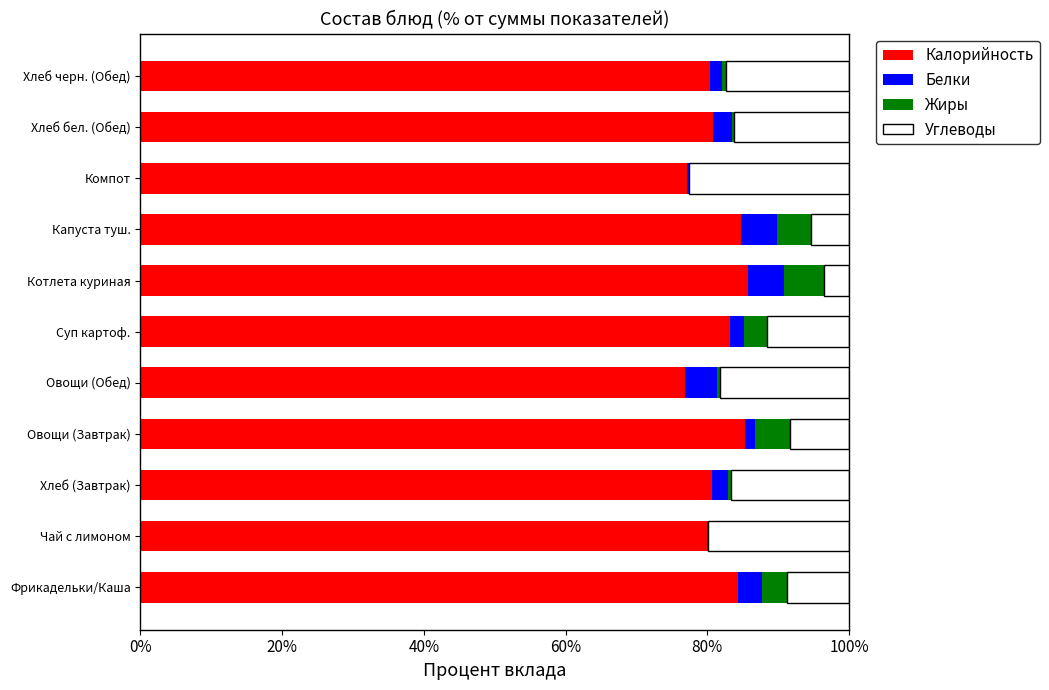

The value of Калорийность at Чай с лимоном is 80.0. True or false?

True